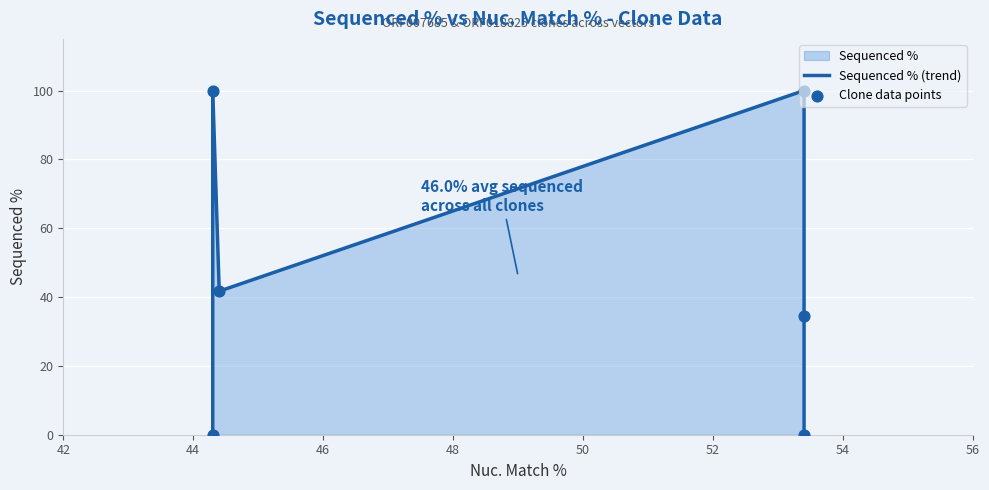

Which series contains the highest Y value?

Sequenced % (trend)